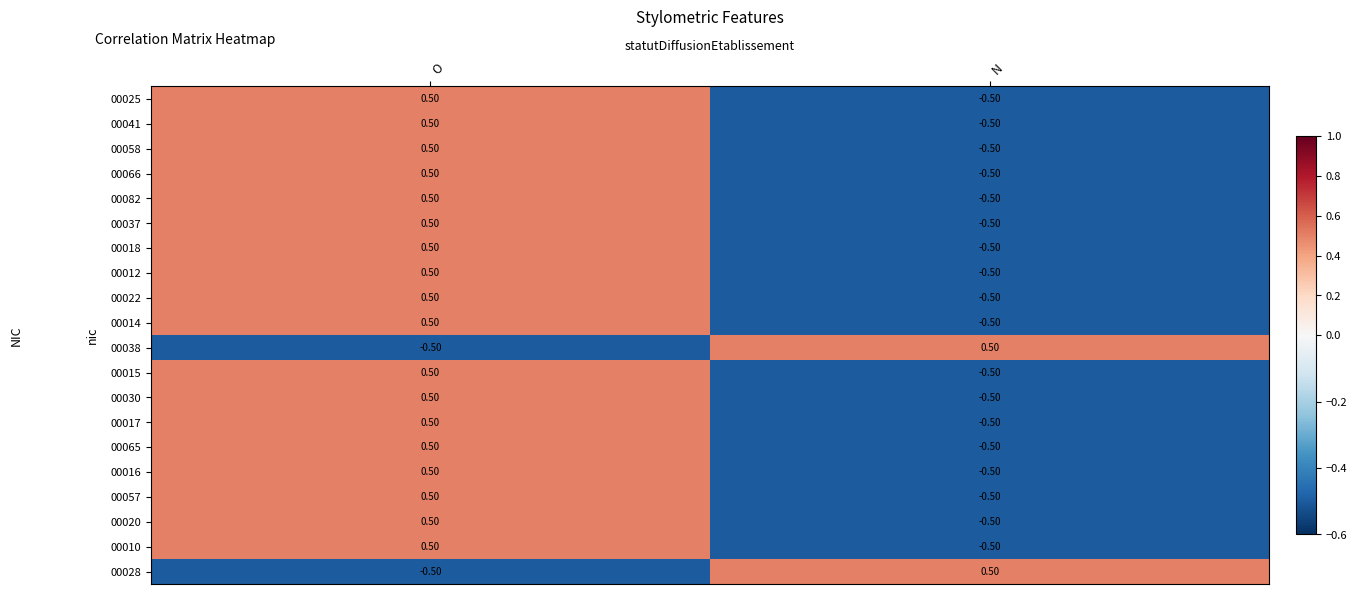

What is the difference between the 00015 values at N and O?

1.0